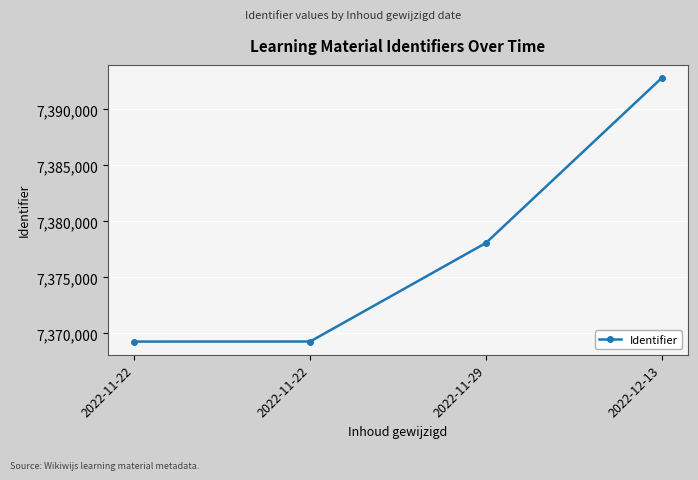

How many categories are shown in the chart?

4